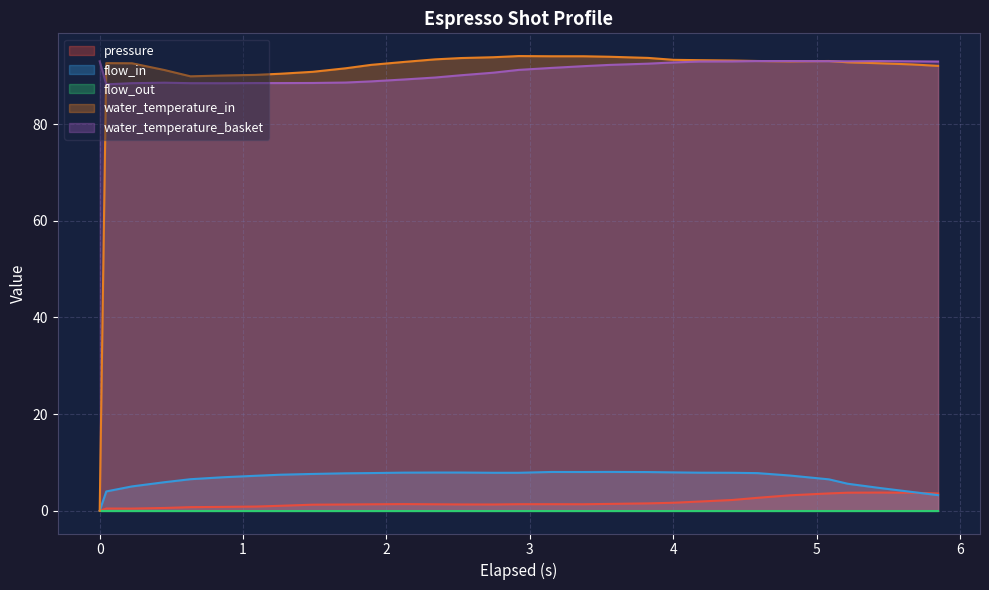

What is the total value across all series at 0.0?

93.0